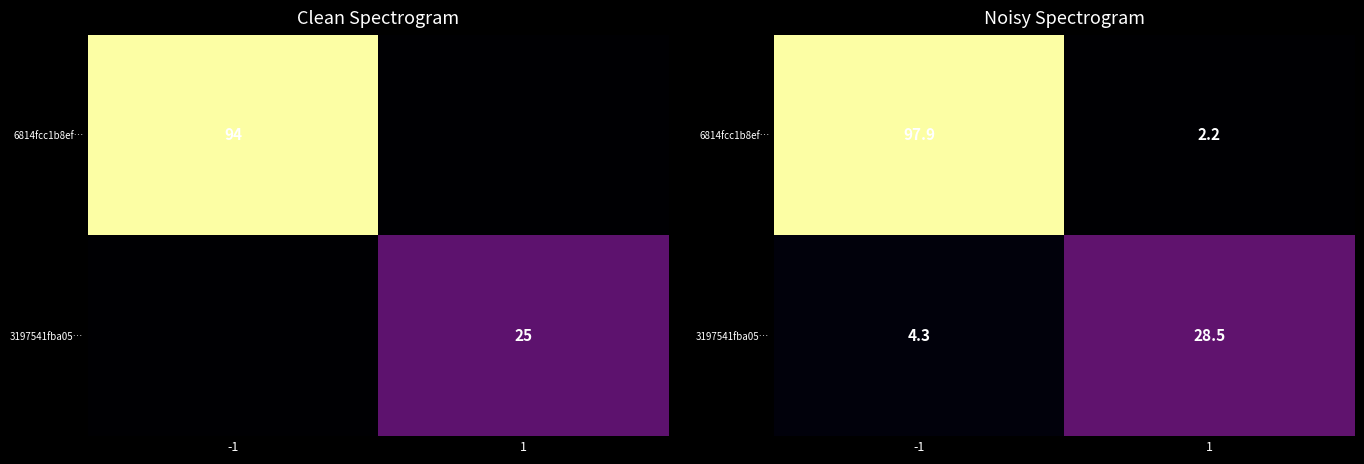

The value of 6814fcc1b8ef… at 1 is 2.2. True or false?

True